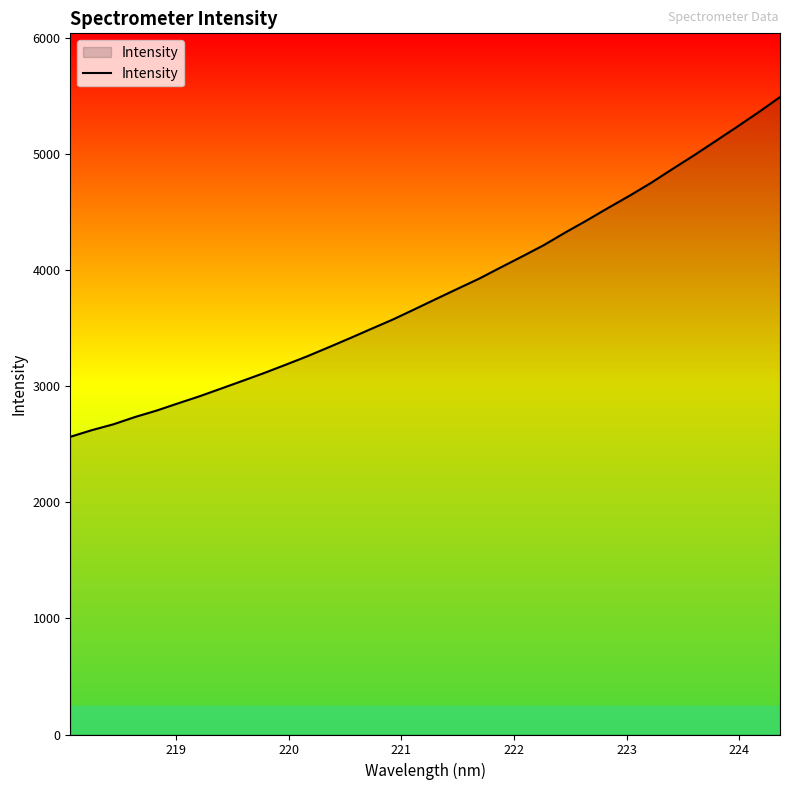

What is the difference between the maximum and minimum values?

2926.9